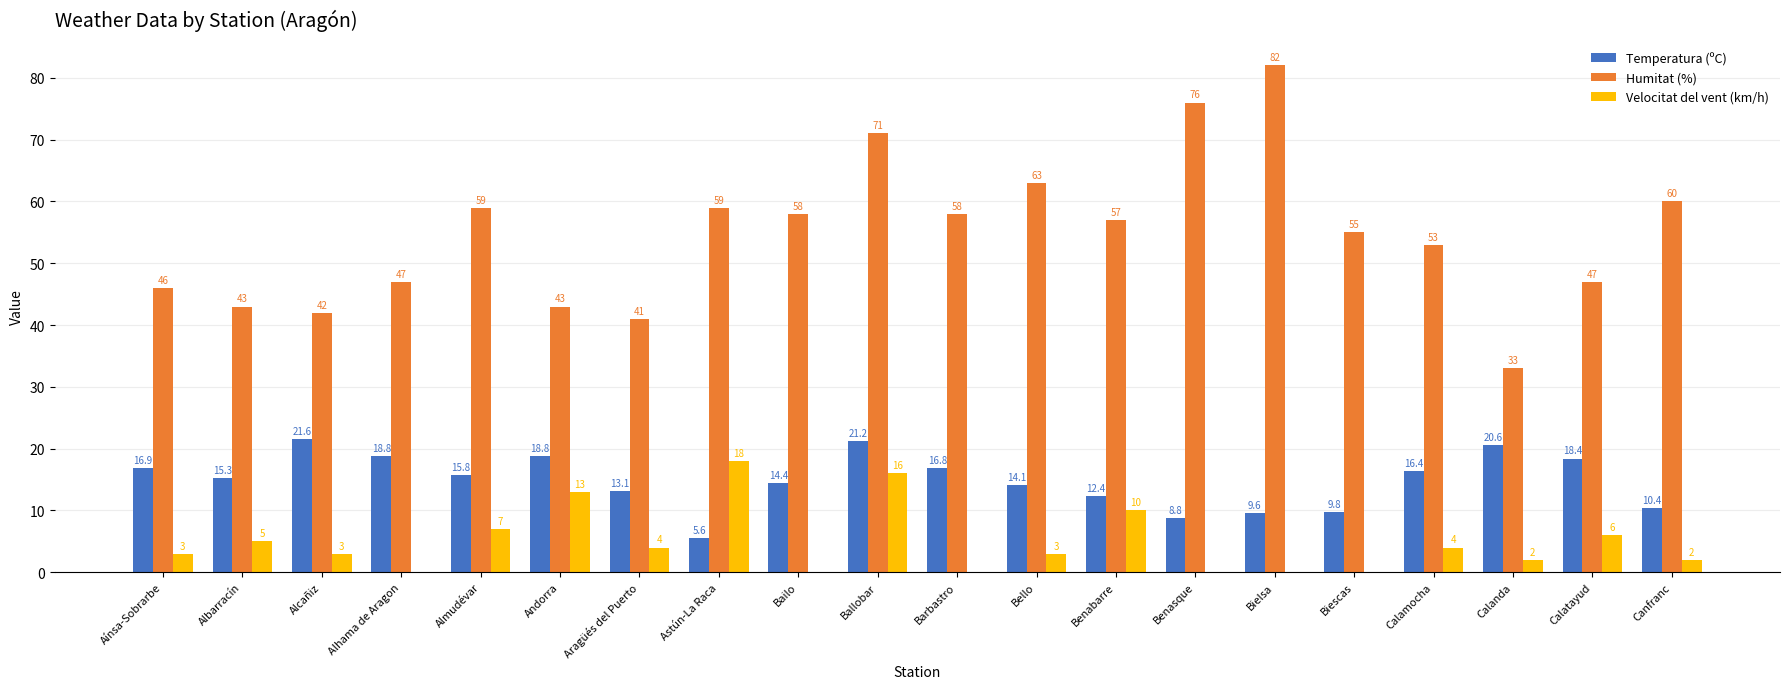

Which series changed the most between Alcañiz and Astún-La Raca?

Humitat (%)